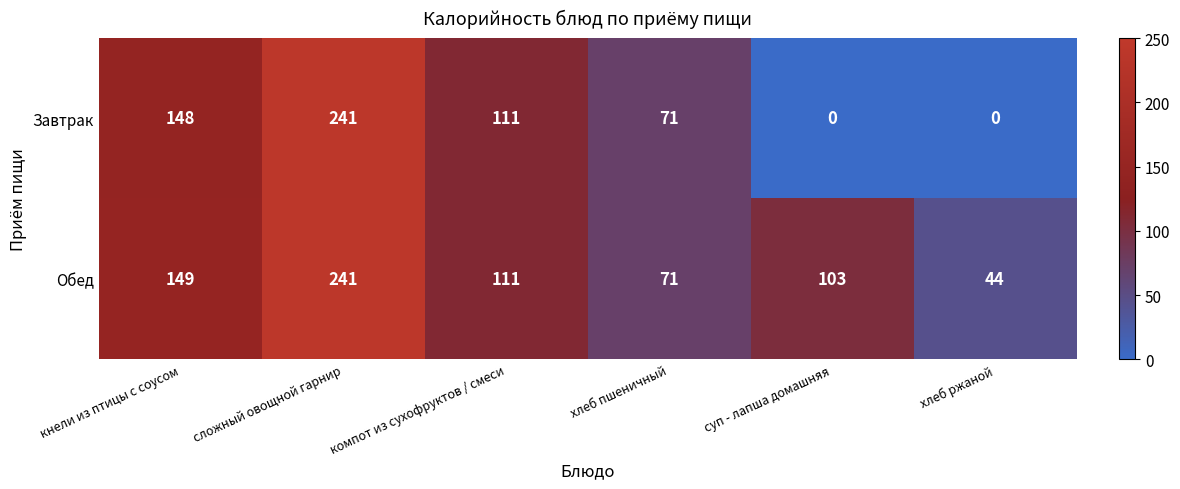

Which series has the widest spread of values?

Завтрак